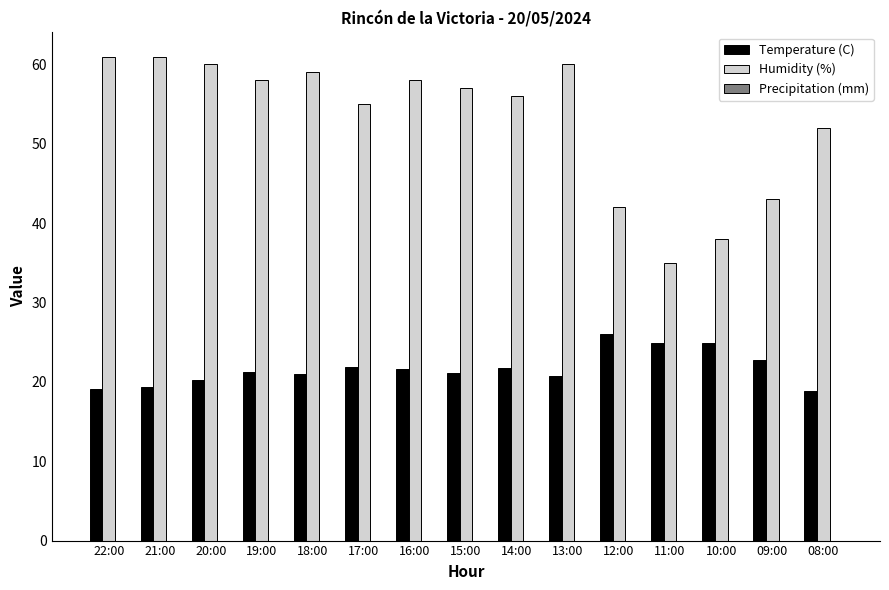

Which series has the largest total across all categories?

Humidity (%)